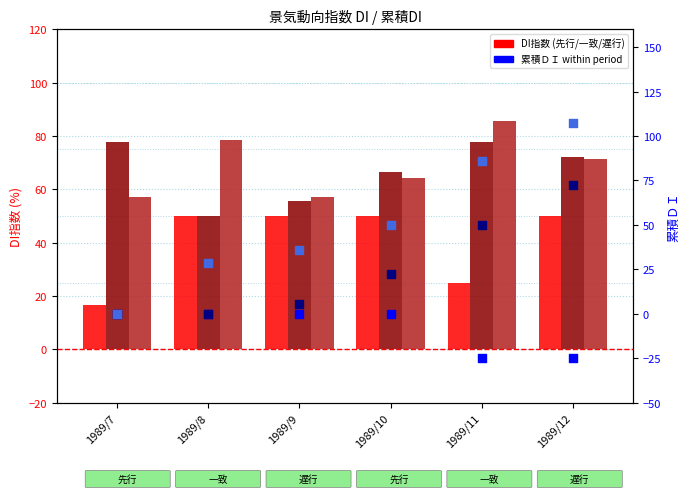

At how many categories does at least one series exceed 88?

1